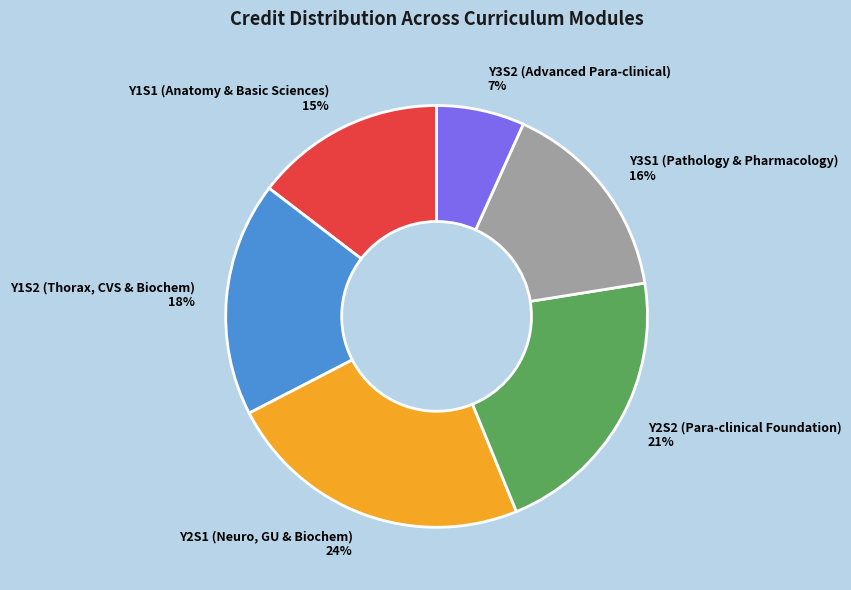

To the nearest percent, what is the average slice percentage?

17%